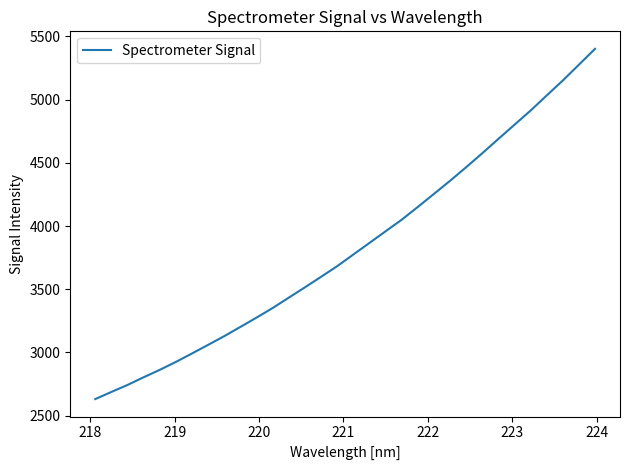

What is the minimum value shown in the chart?

2631.5